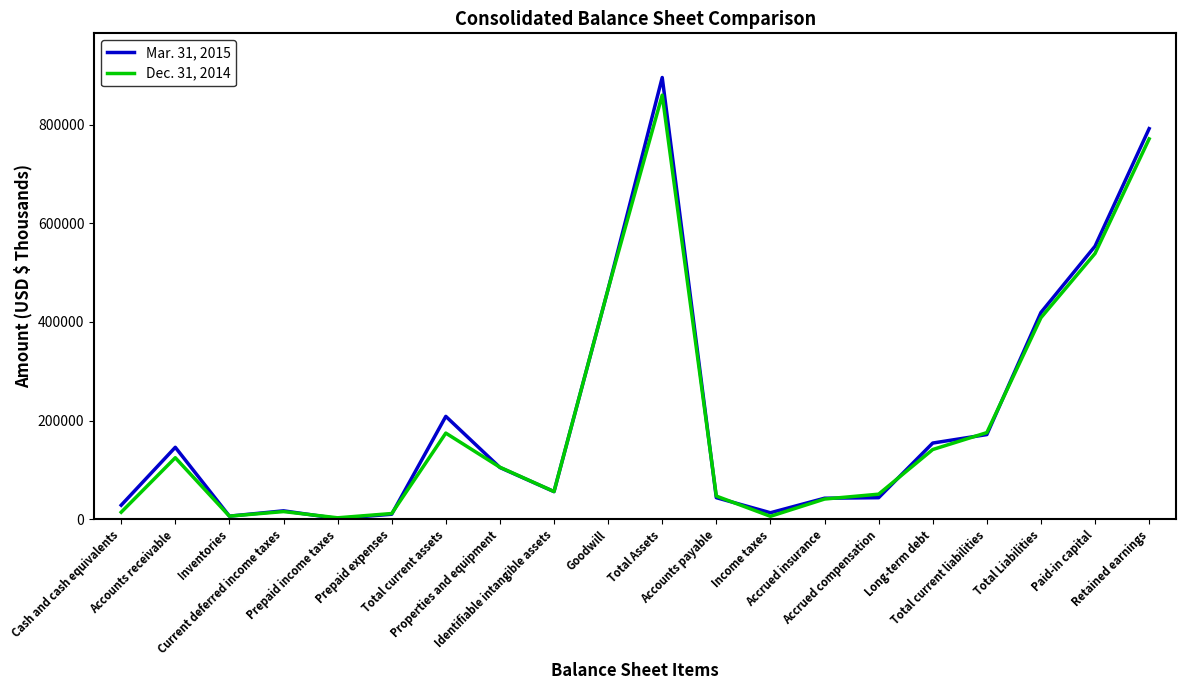

Which series has the widest spread of values?

Mar. 31, 2015